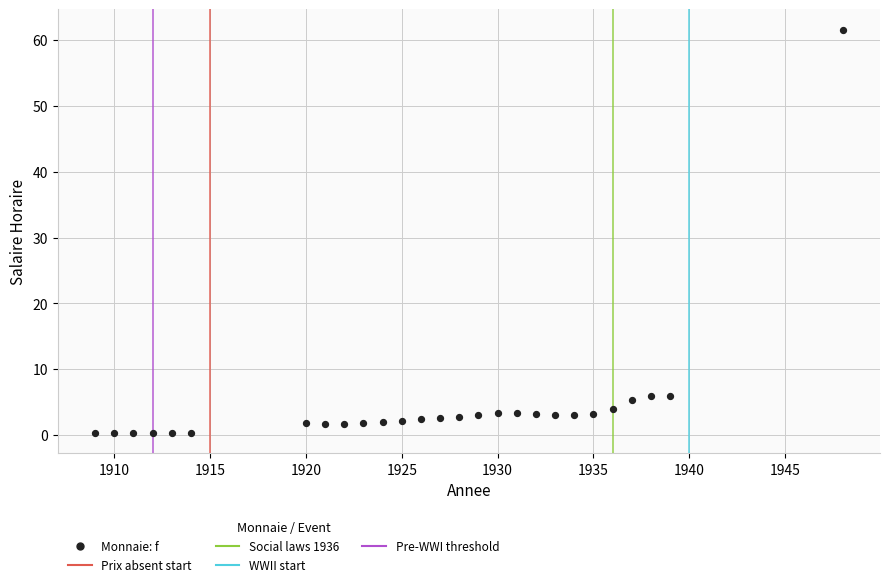

What is the range of X values (max minus min)?

39.0